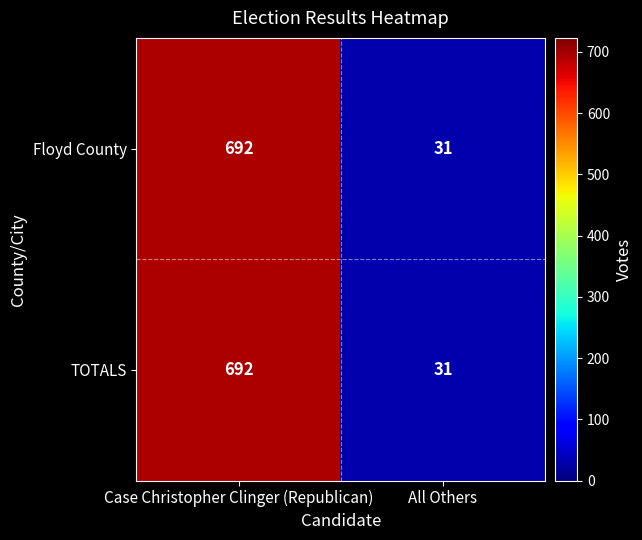

What is the difference between the Floyd County values at All Others and Case Christopher Clinger (Republican)?

661